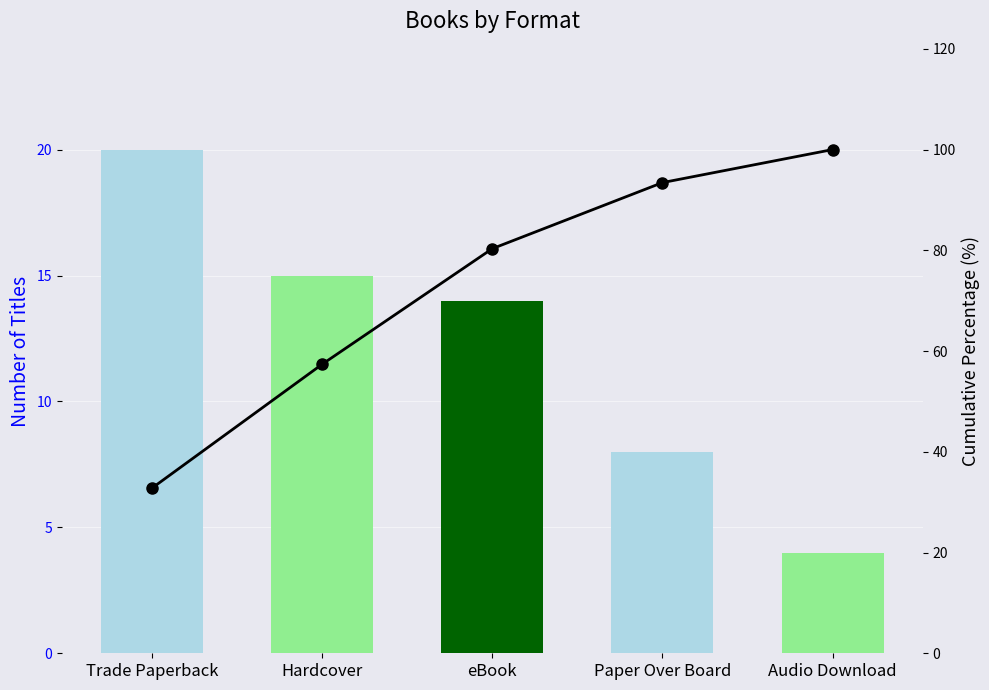

What is the smallest value displayed?

4.0